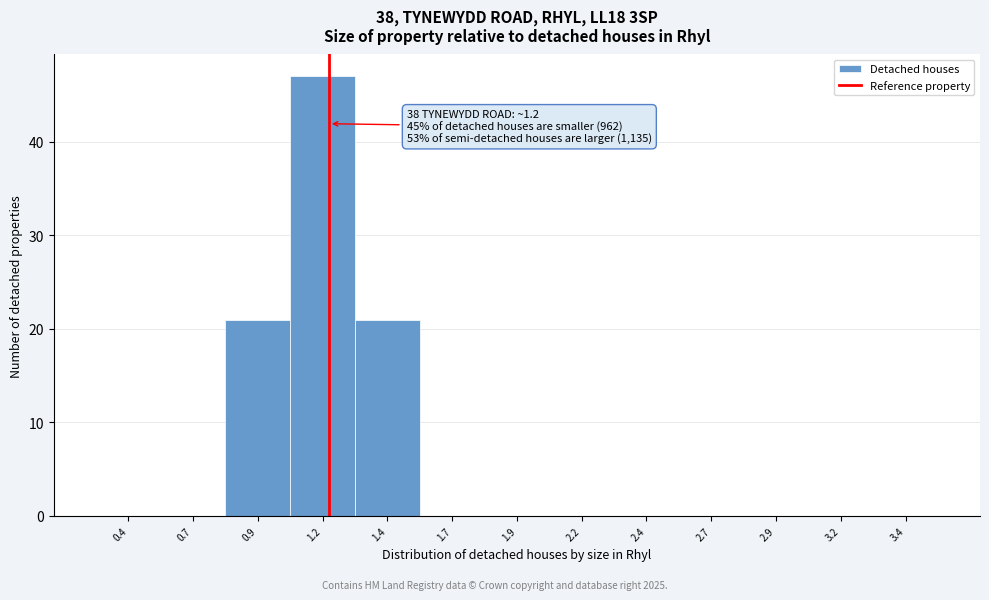

Which range on the x-axis has the tallest bar?

1.05 to 1.30